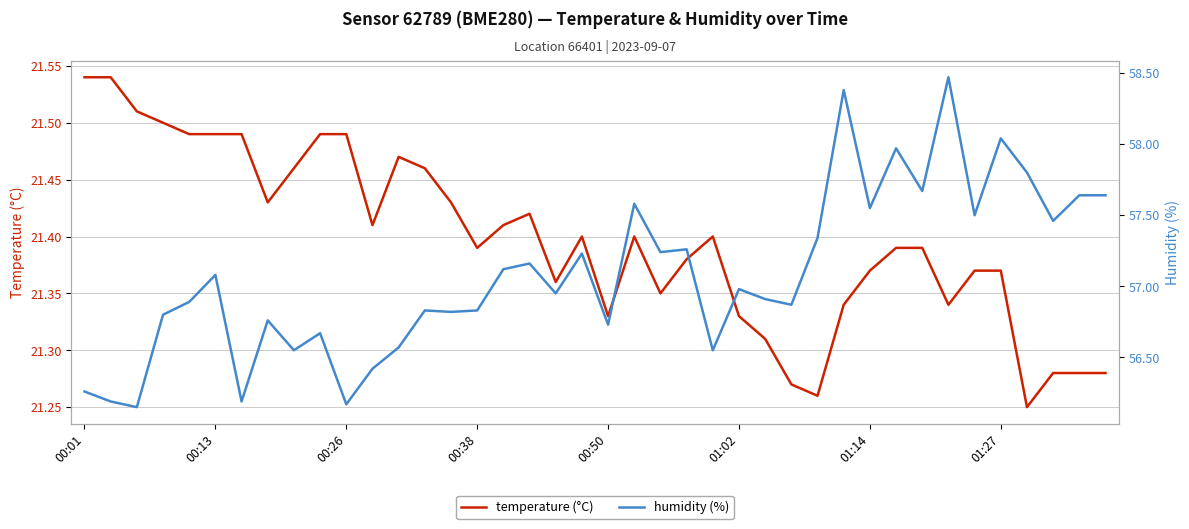

Rank the series by their average value, from lowest to highest.

temperature (°C), humidity (%)